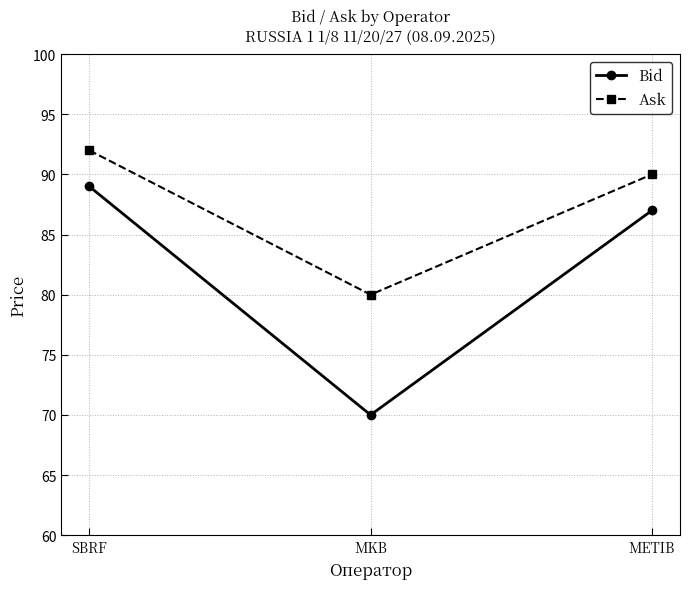

Is it true that Bid equals 87 at METIB?

True